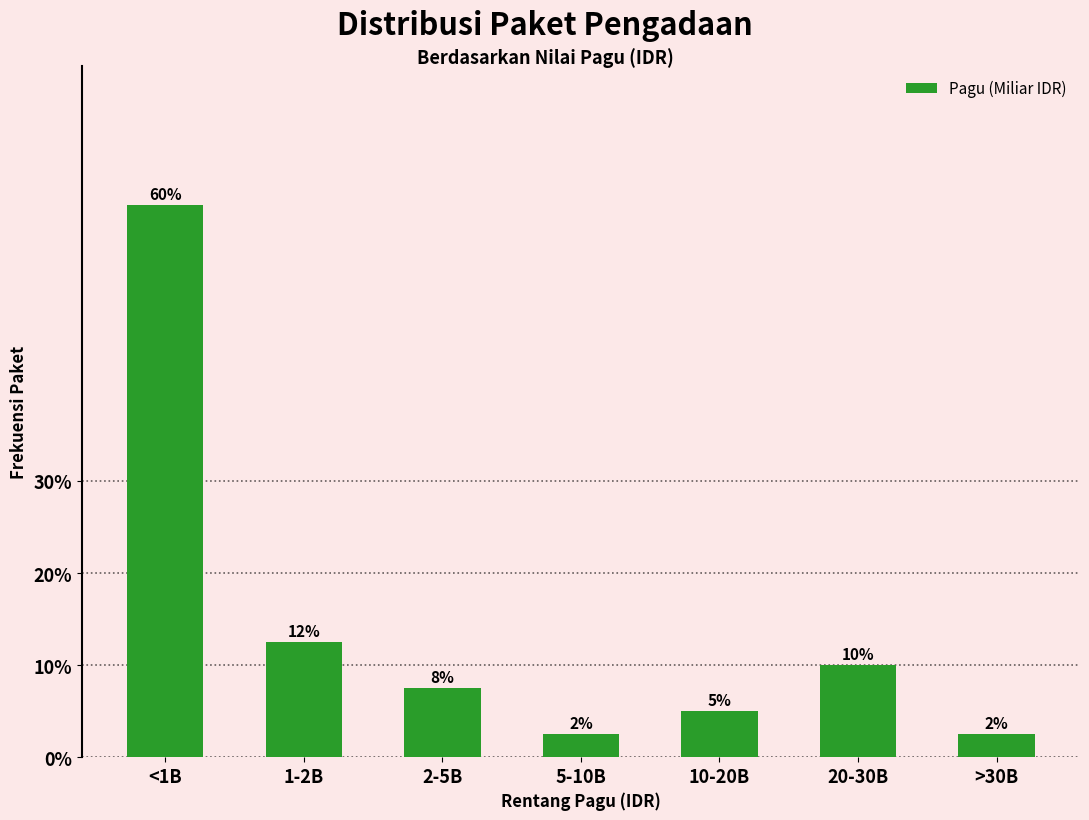

How many bars are there in total?

7